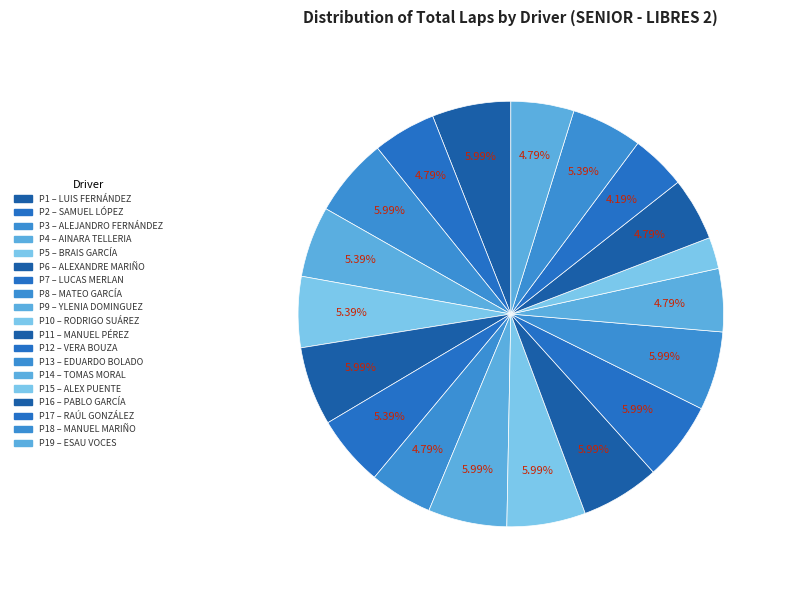

Which category has the biggest portion of the pie?

LUIS FERNÁNDEZ GARCÍA